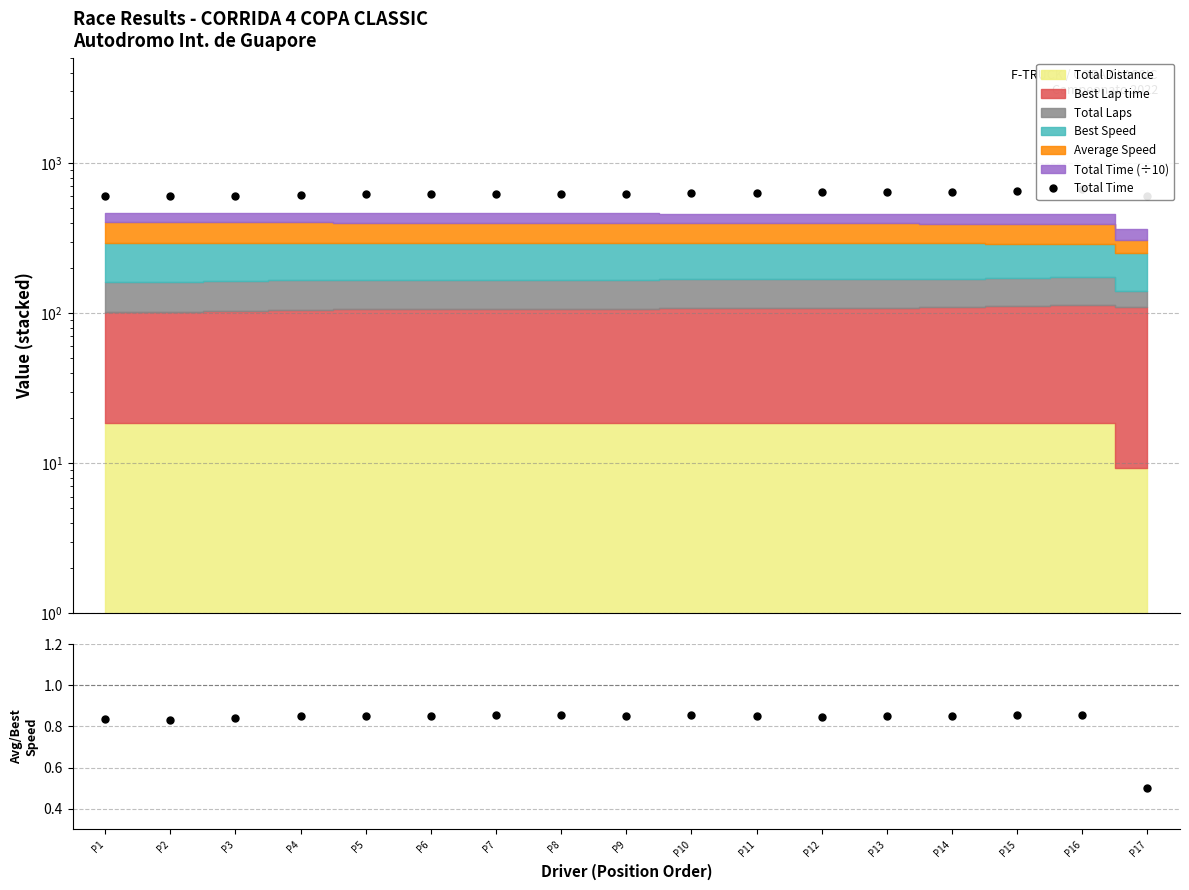

True or false: Total Time and Avg/Best Speed ratio intersect in this chart.

False